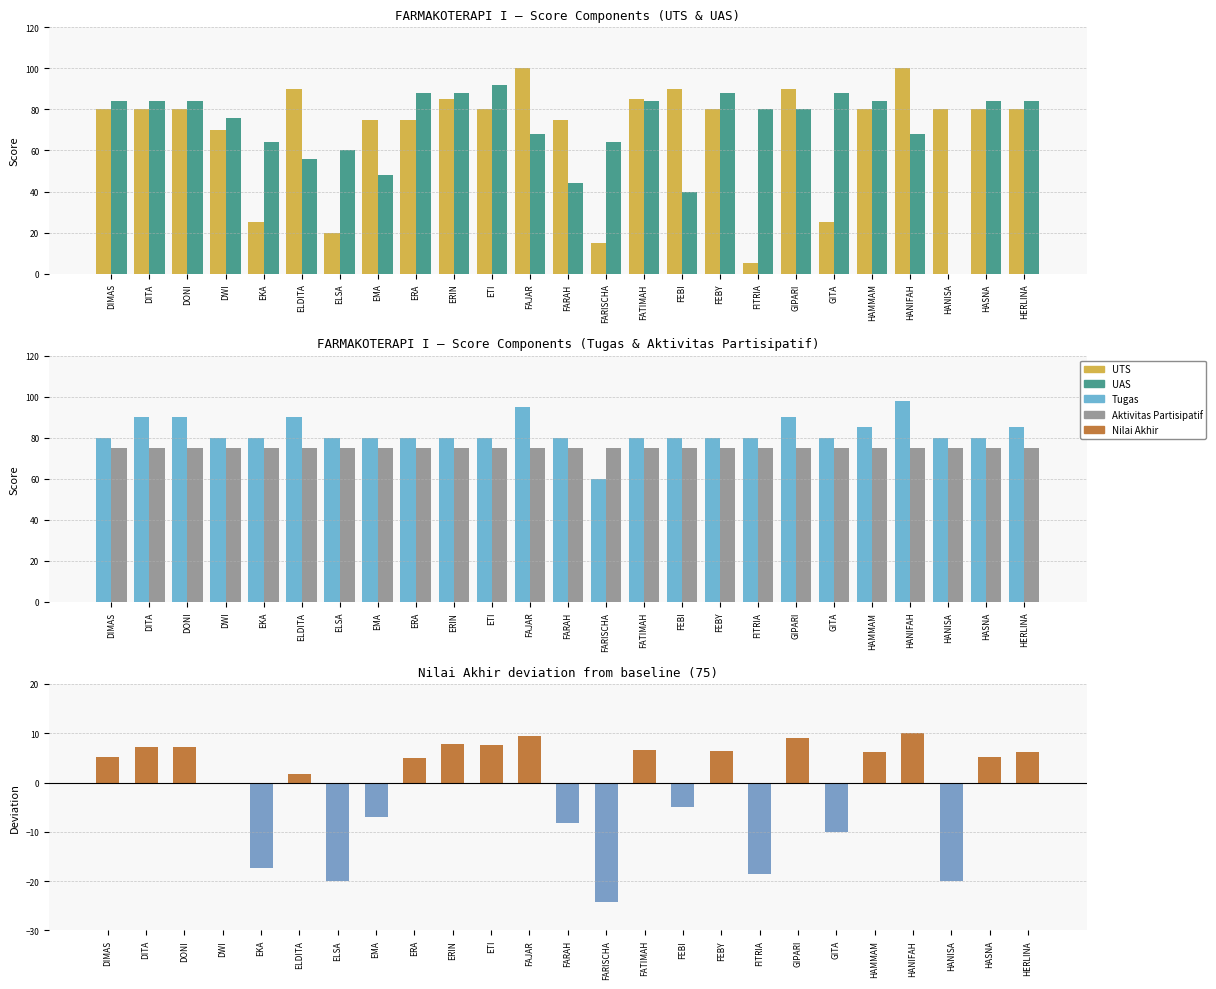

What is the sum of all Tugas values?

2063